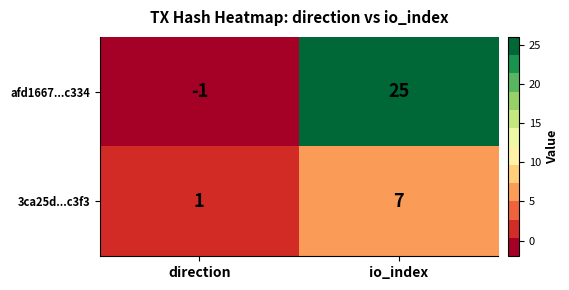

Where is afd1667...c334 nearest to the value 12?

direction